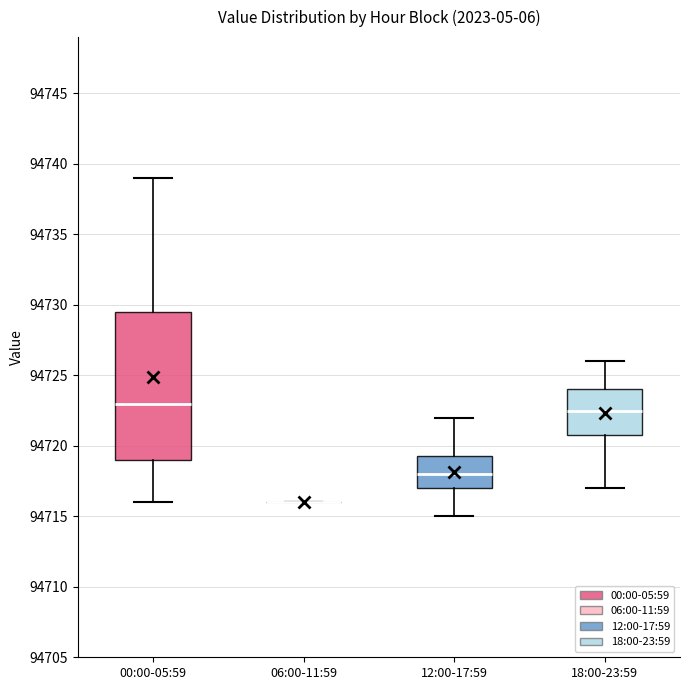

Which box is the tallest, from its lower edge to its upper edge?

00:00-05:59